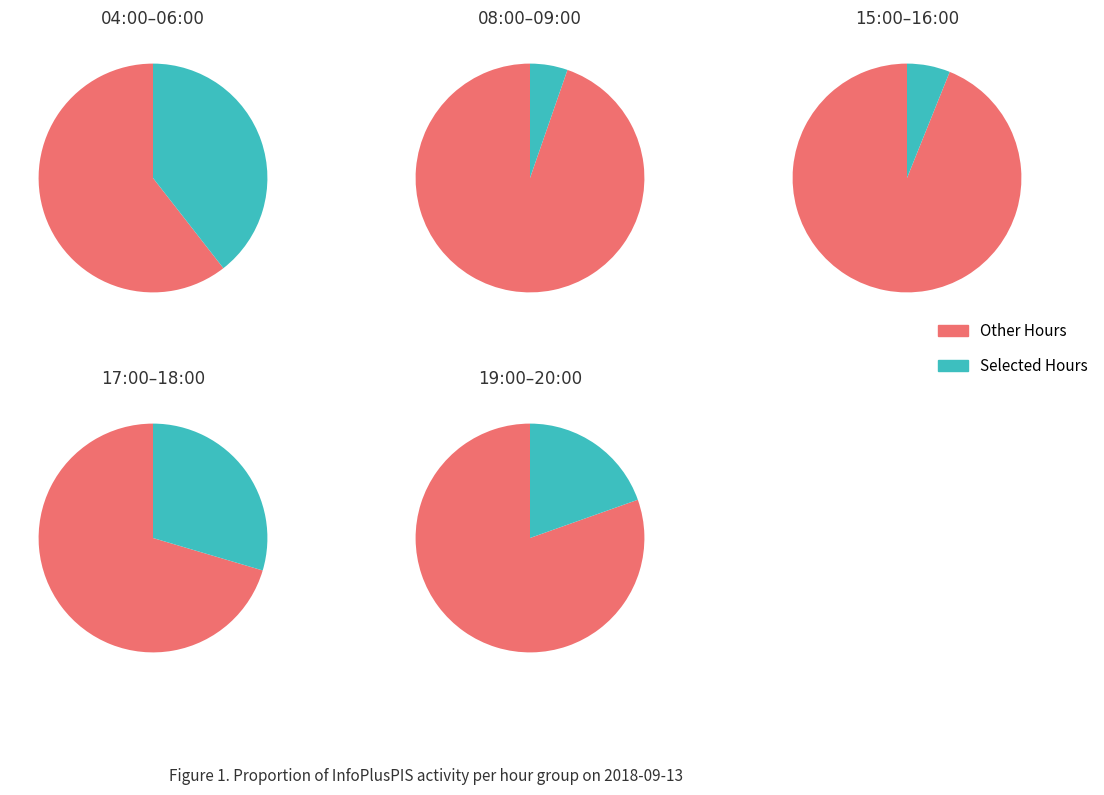

Is 19:00 the majority of the pie?

No